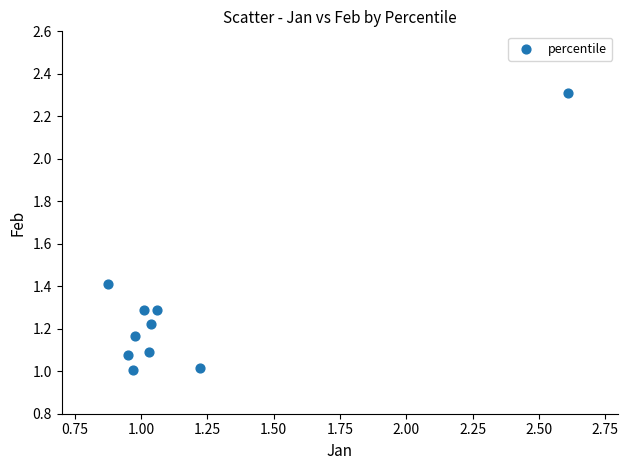

What is the range of X values (max minus min)?

1.7